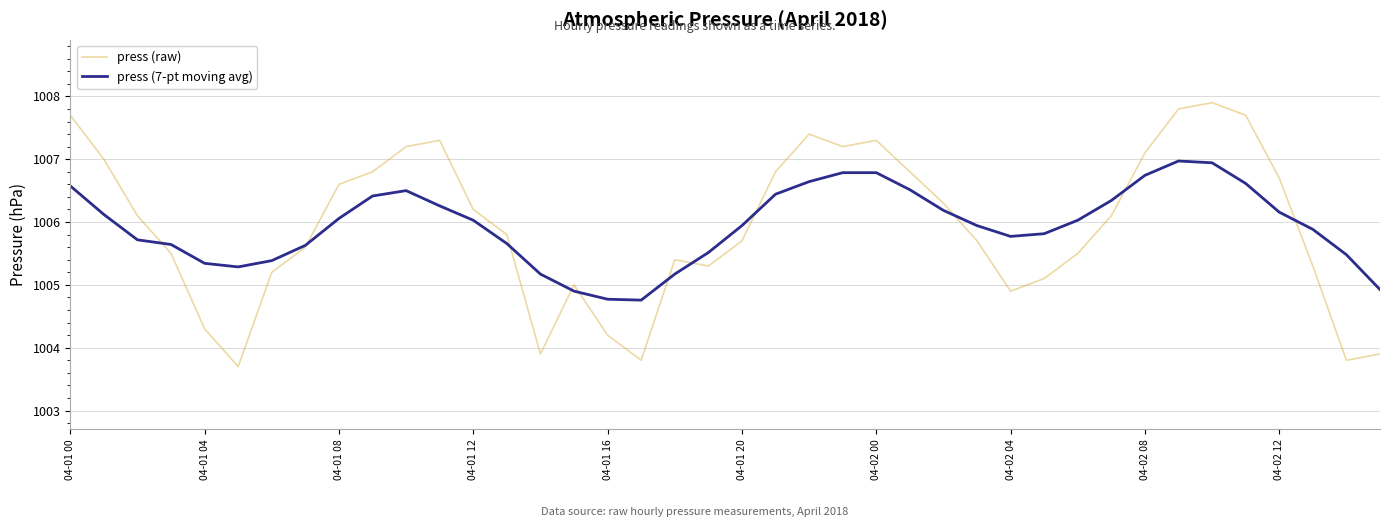

Rank the series by their maximum value, from lowest to highest.

press (7-pt moving avg), press (raw)